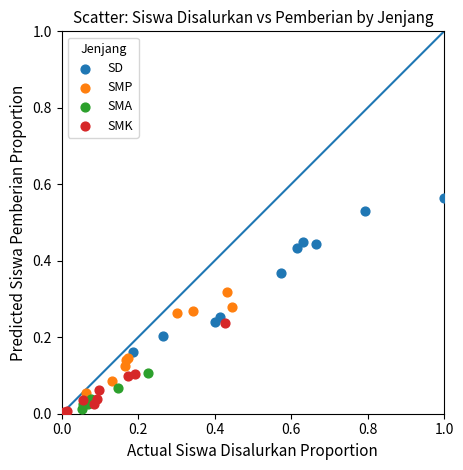

Which series has the largest Y range (max minus min)?

SD